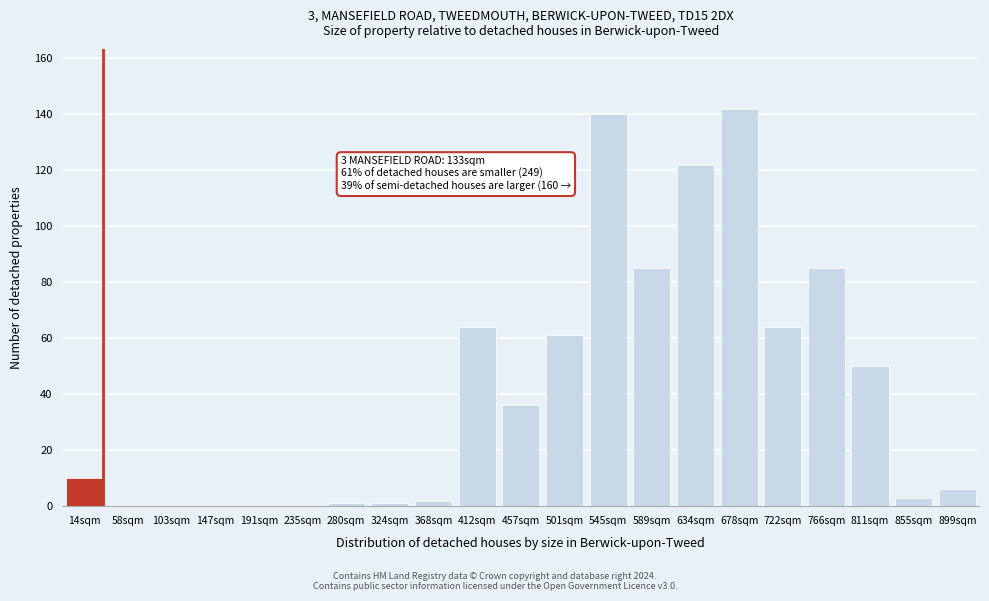

Reading left to right, list all the values displayed in this chart.

14sqm=10	58sqm=0	103sqm=0	147sqm=0	191sqm=0	235sqm=0	280sqm=1	324sqm=1	368sqm=2	412sqm=64	457sqm=36	501sqm=61	545sqm=140	589sqm=85	634sqm=122	678sqm=142	722sqm=64	766sqm=85	811sqm=50	855sqm=3	899sqm=6